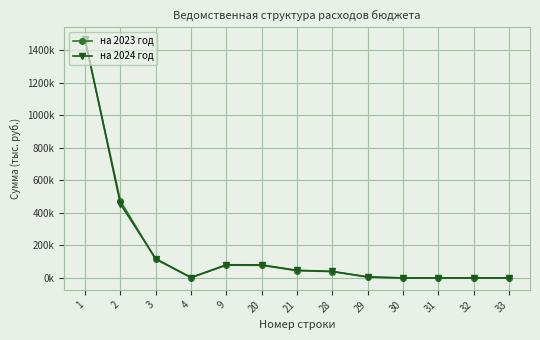

At which label does на 2023 год reach its minimum?

30